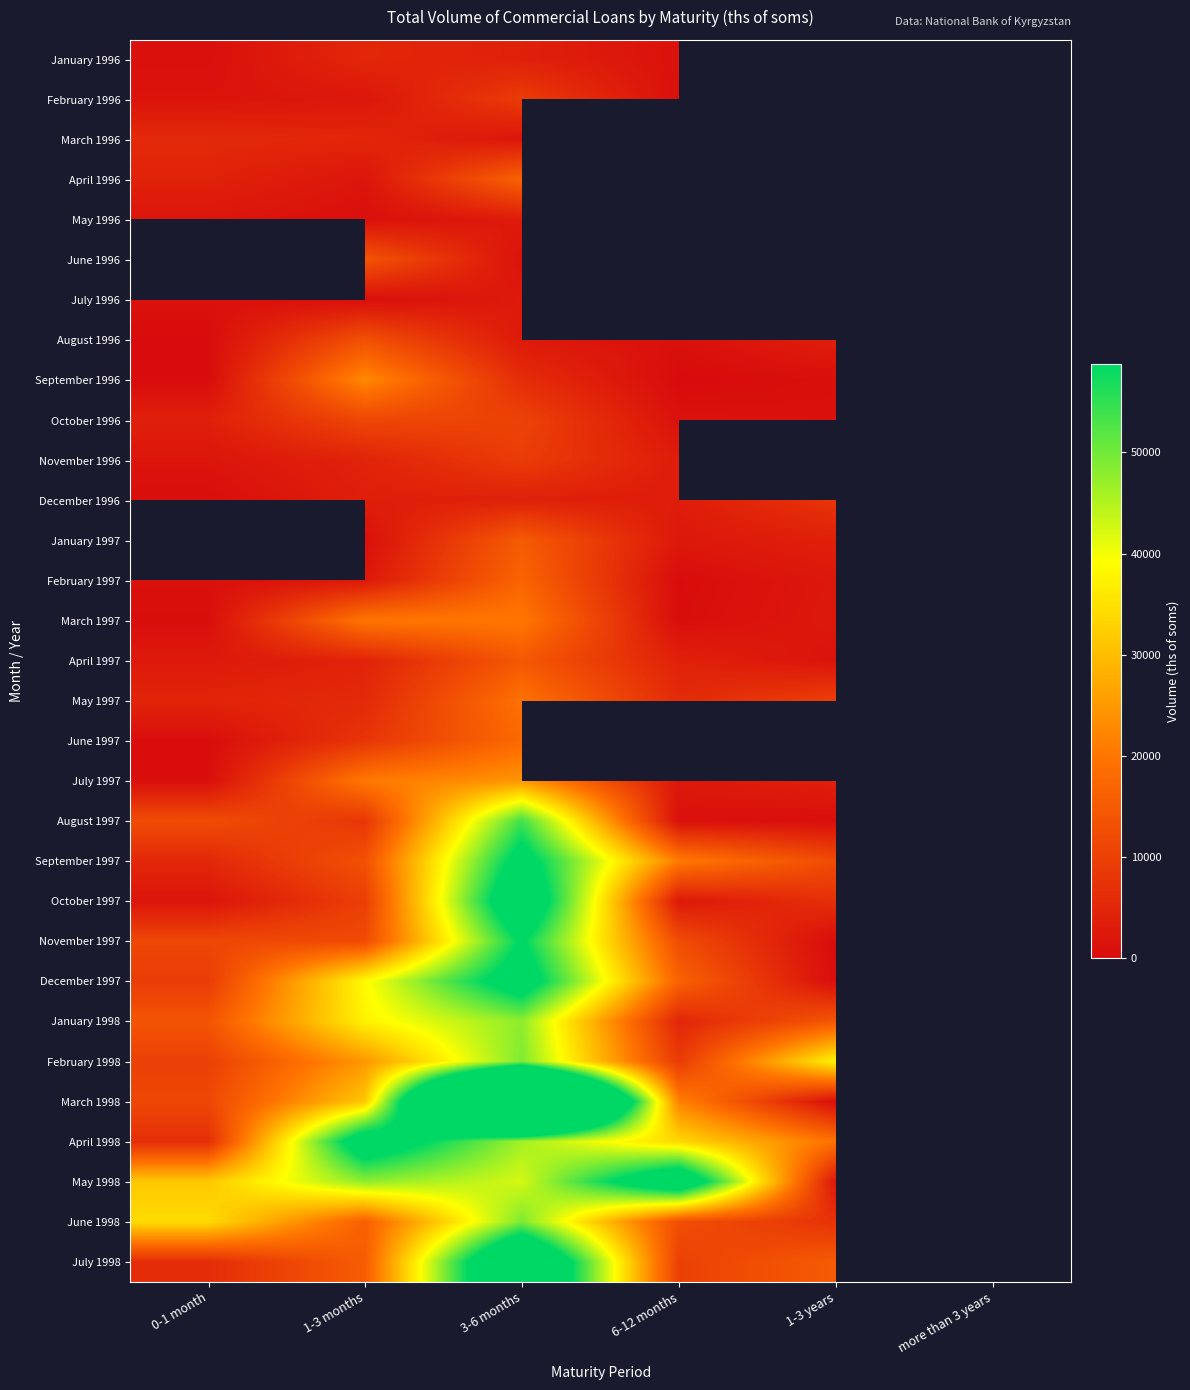

Which label corresponds to the smallest value in the chart?

6-12 months